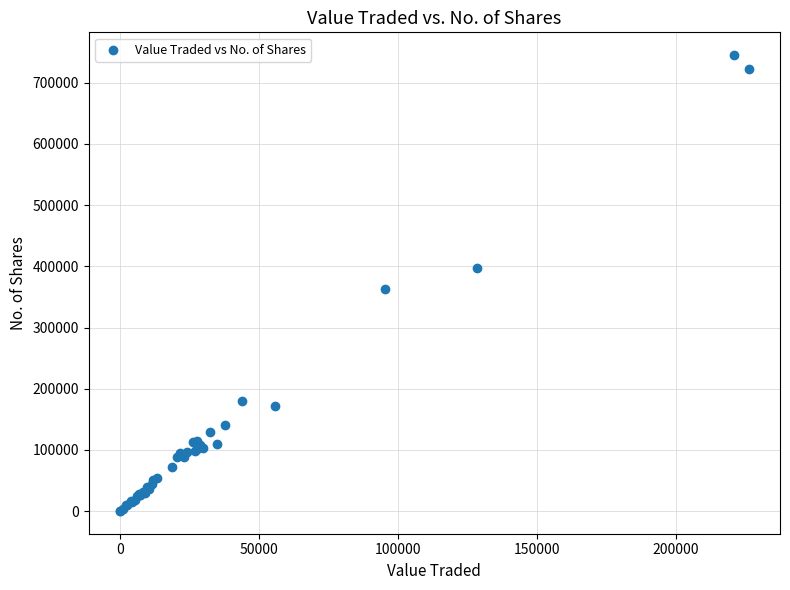

What Y value in the scatter plot is closest to 372715?

363679